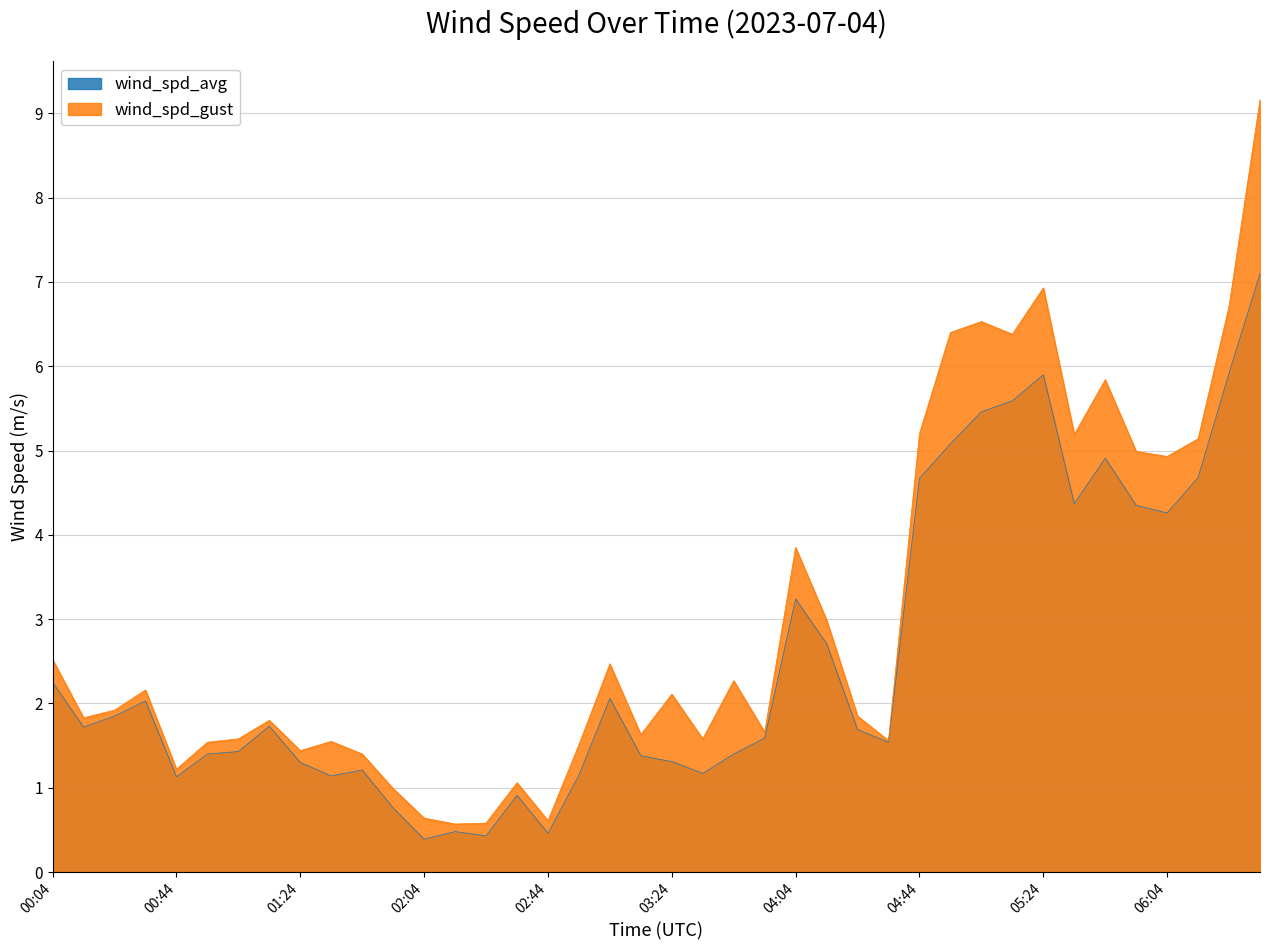

How many data points in wind_spd_avg are above 1?

34